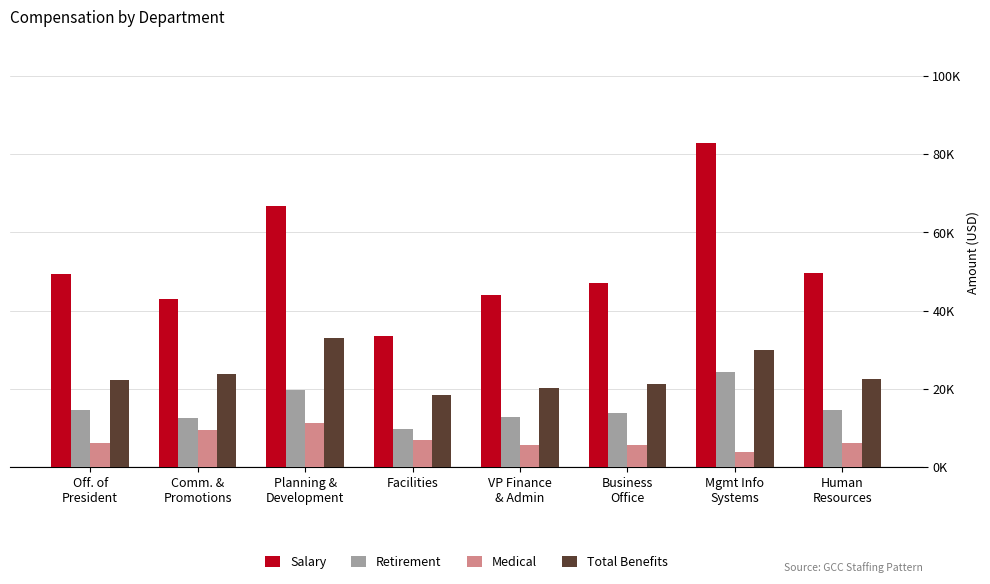

List the series in order of their overall mean, highest first.

Salary, Total Benefits, Retirement, Medical